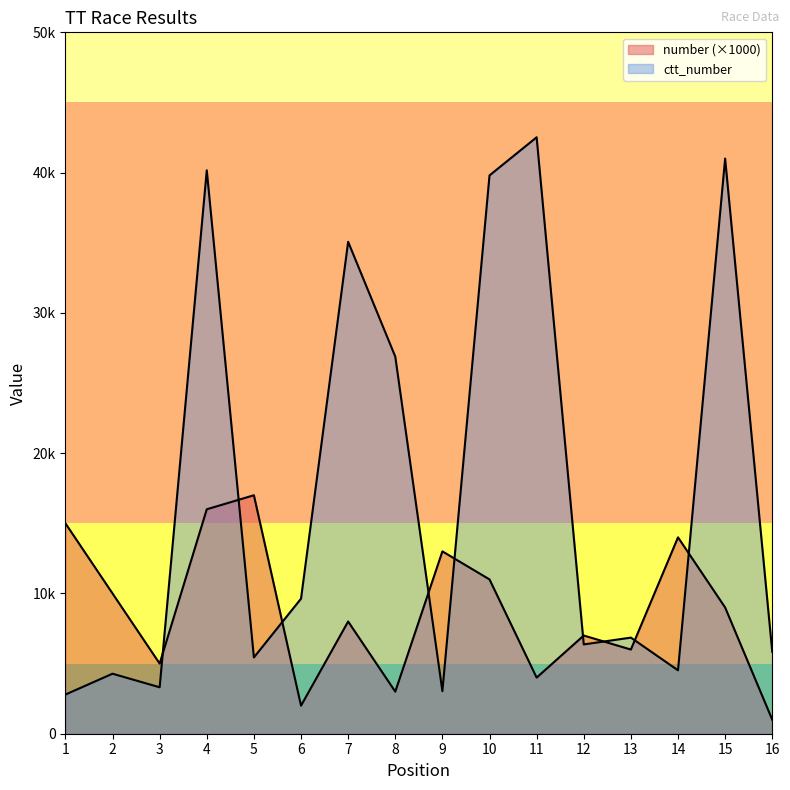

In ctt_number, how many points are higher than both neighbors (excluding endpoints)?

6